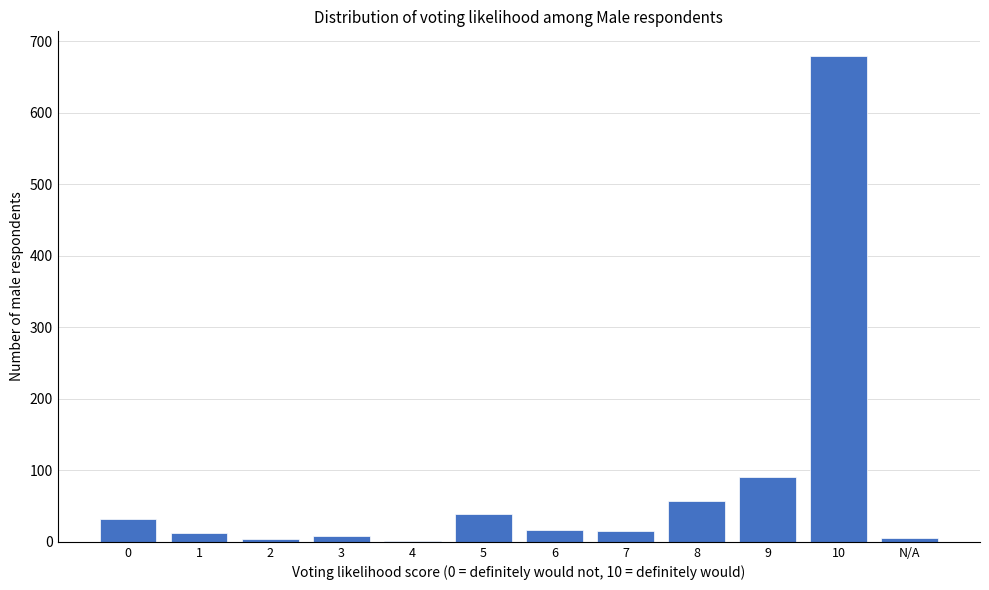

Is it true that the value at 10 is 974?

False